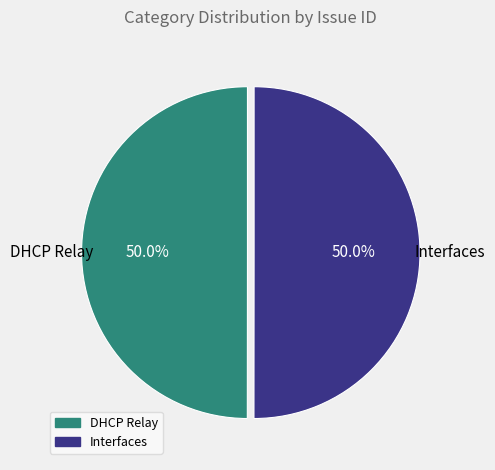

Count the number of slices in the pie.

2